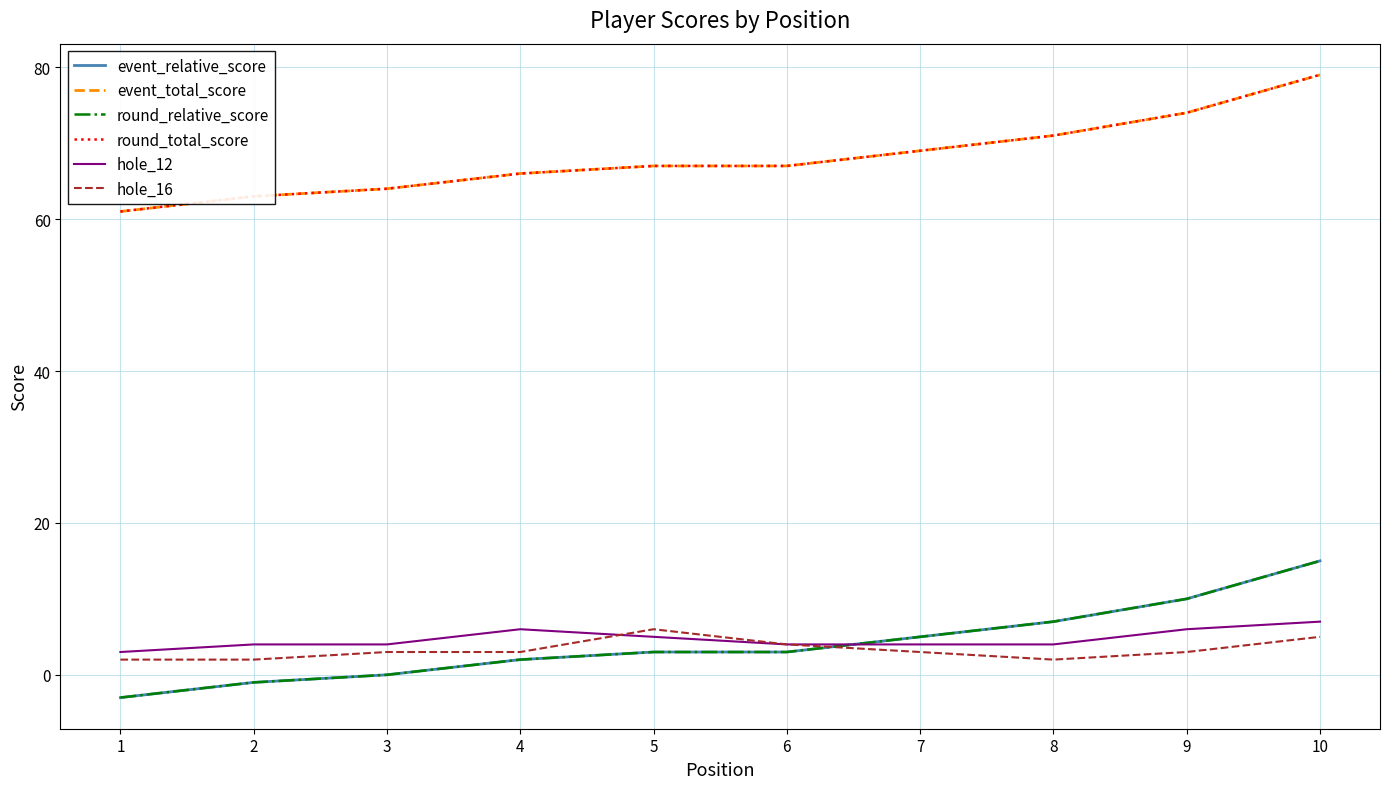

Reading left to right, what are all the values shown in this chart?

event_relative_score: 1=-3	2=-1	3=0	4=2	5=3	6=3	7=5	8=7	9=10	10=15
event_total_score: 1=61	2=63	3=64	4=66	5=67	6=67	7=69	8=71	9=74	10=79
round_relative_score: 1=-3	2=-1	3=0	4=2	5=3	6=3	7=5	8=7	9=10	10=15
round_total_score: 1=61	2=63	3=64	4=66	5=67	6=67	7=69	8=71	9=74	10=79
hole_12: 1=3	2=4	3=4	4=6	5=5	6=4	7=4	8=4	9=6	10=7
hole_16: 1=2	2=2	3=3	4=3	5=6	6=4	7=3	8=2	9=3	10=5